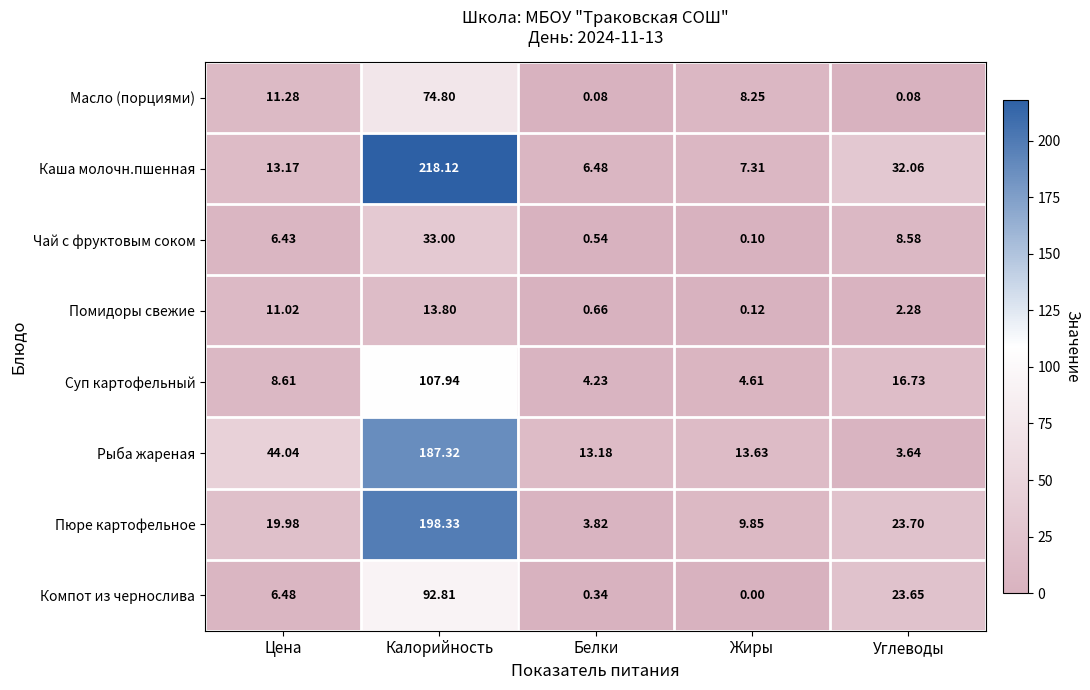

Where is Пюре картофельное nearest to the value 101?

Углеводы